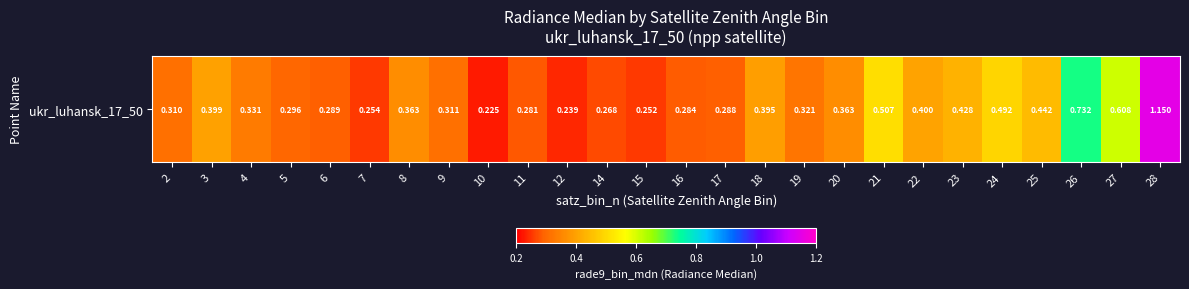

Reading right to left, what are all the values shown in this chart?

28=1.2	27=0.6	26=0.7	25=0.4	24=0.5	23=0.4	22=0.4	21=0.5	20=0.4	19=0.3	18=0.4	17=0.3	16=0.3	15=0.3	14=0.3	12=0.2	11=0.3	10=0.2	9=0.3	8=0.4	7=0.3	6=0.3	5=0.3	4=0.3	3=0.4	2=0.3